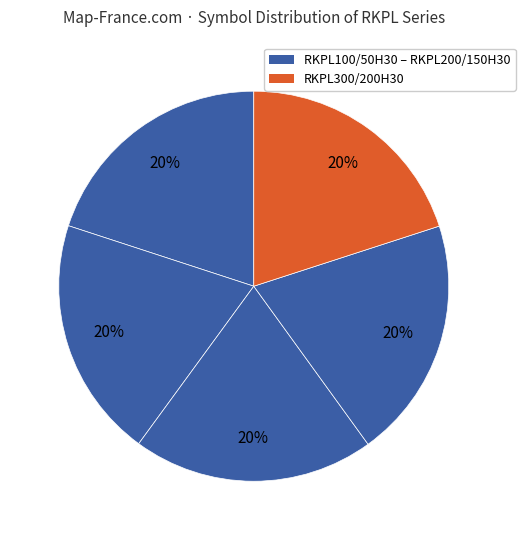

How many slices are in this pie chart?

5